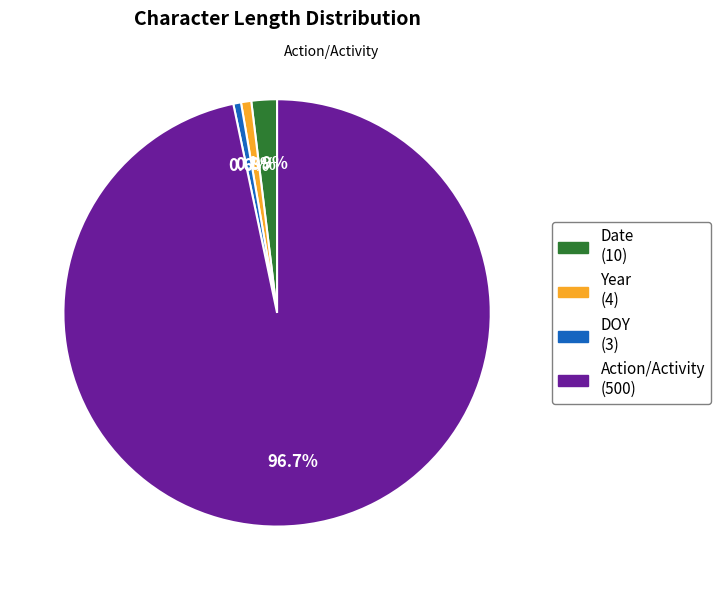

Combined, do DOY and Date account for over 50%?

No